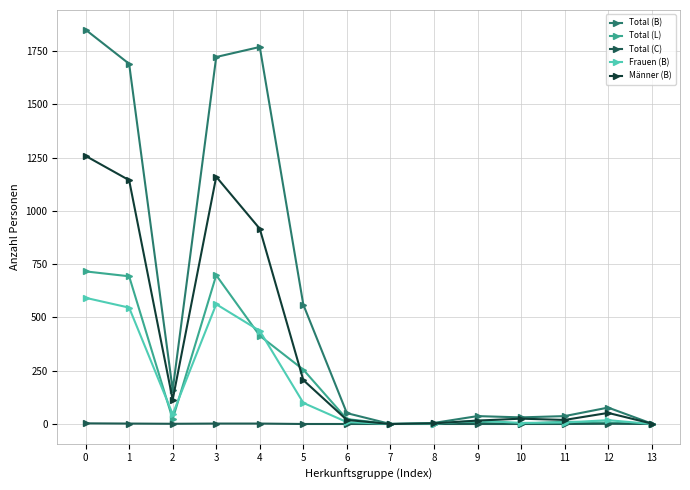

Which series has the largest total across all categories?

Total (B)